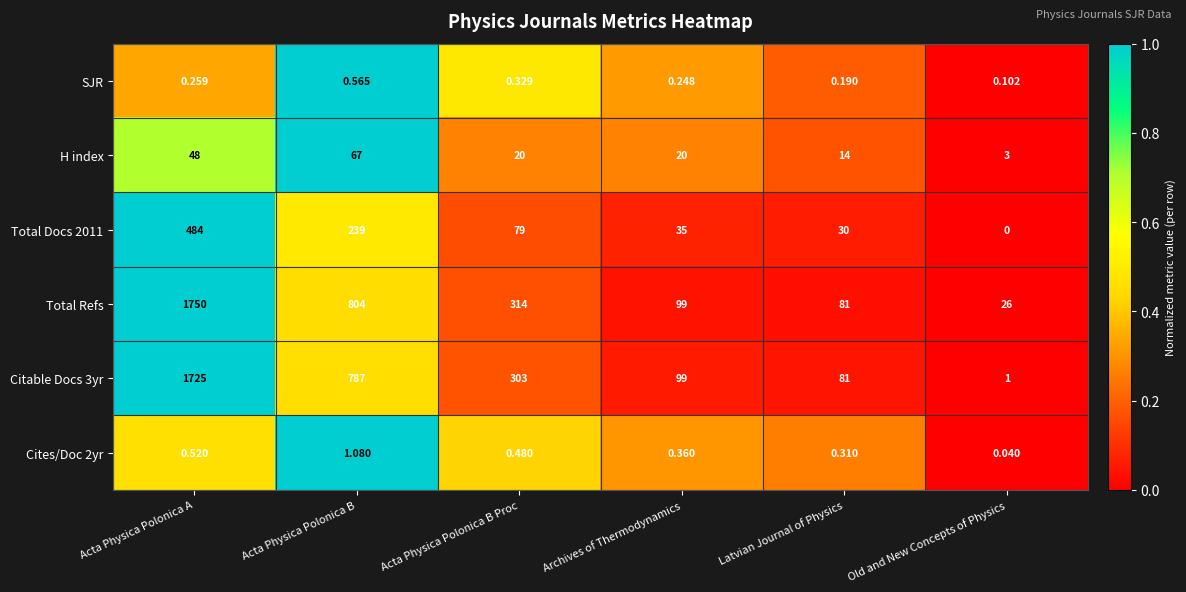

At which label does Total Refs first exceed 314?

Acta Physica Polonica A